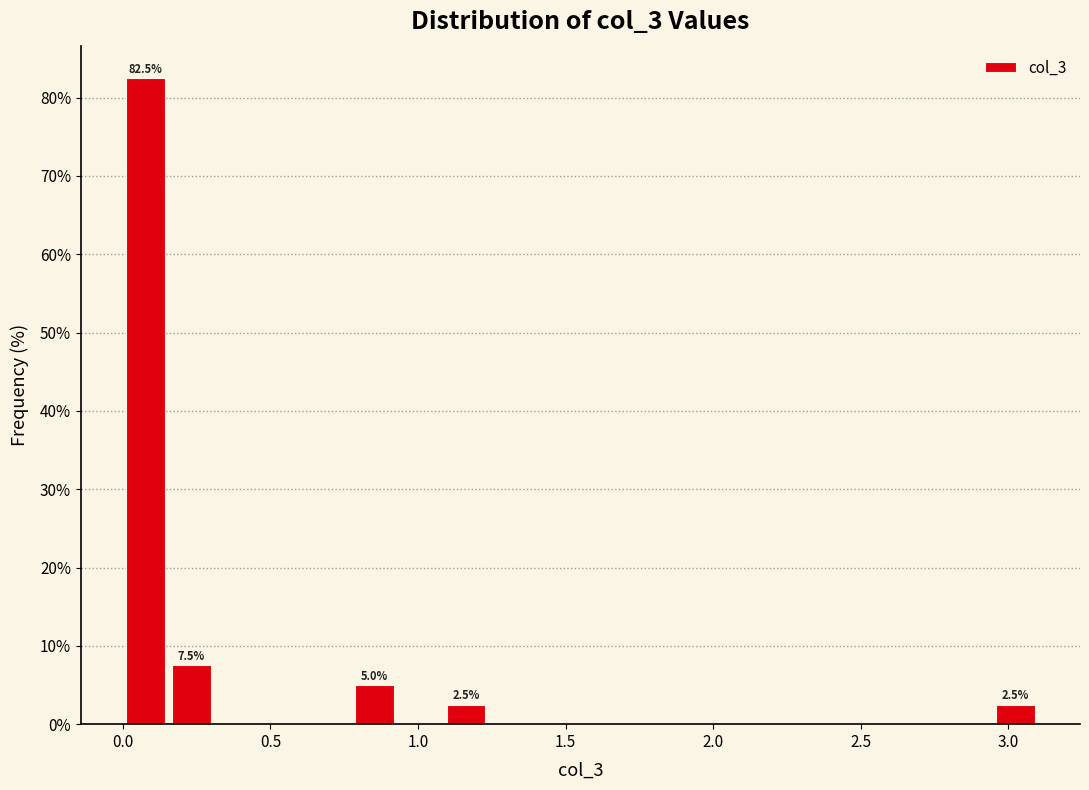

Read against the x-axis, roughly where is the centre of the tallest bar?

0.10